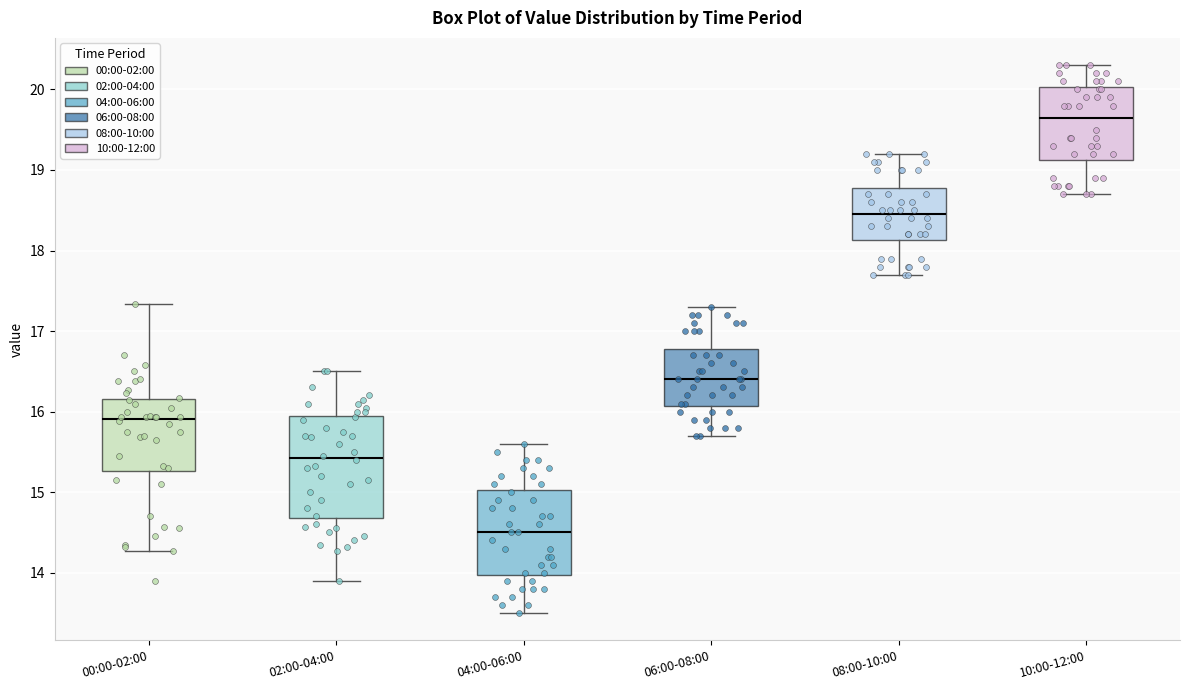

Which box is the tallest, from its lower edge to its upper edge?

02:00-04:00